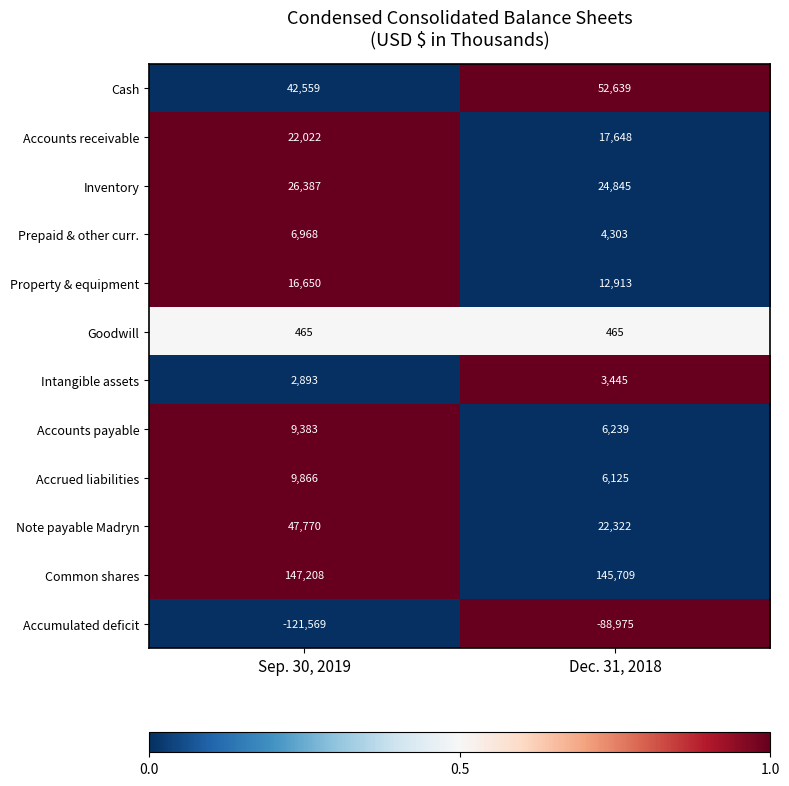

Is it true that Prepaid & other curr. equals 3364 at Sep. 30, 2019?

False